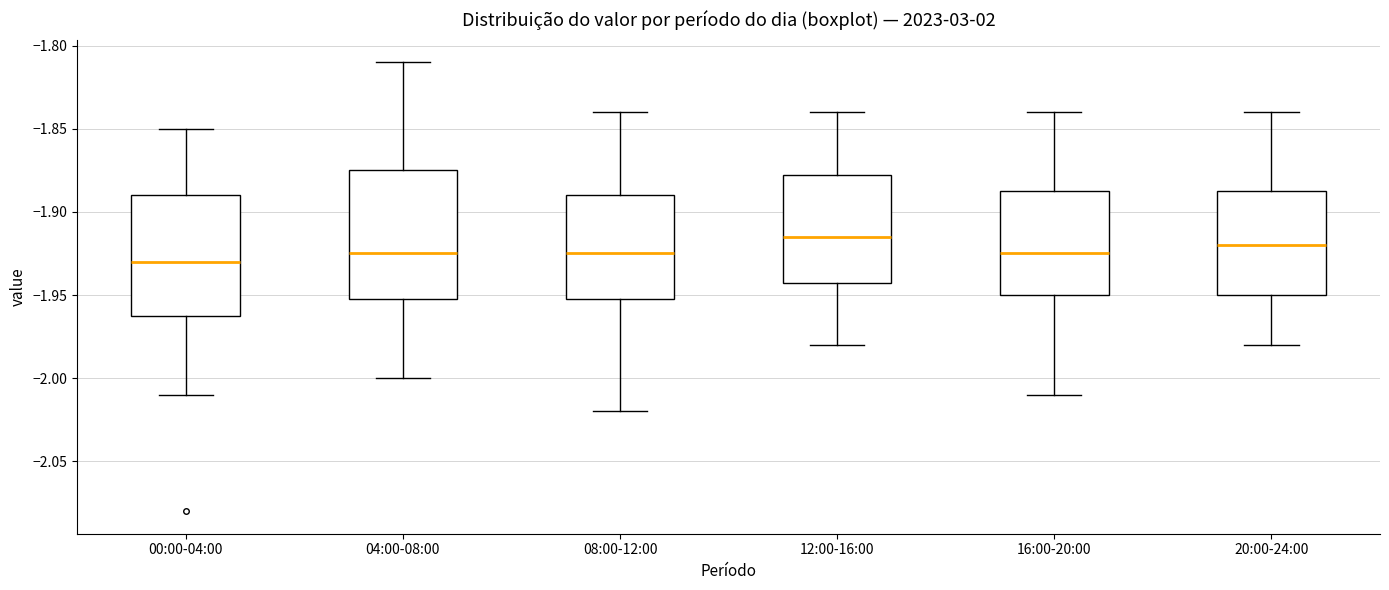

Reading left to right, transcribe this box plot: for each box, give where its median line is, the range the box spans, and where its two whiskers end, as read against the y-axis. The values are not printed on the chart, so give them approximately, as read against the axis.

00:00-04:00: median -1.930, box -1.960 to -1.890, whiskers -2.010 to -1.850
04:00-08:00: median -1.925, box -1.950 to -1.875, whiskers -2.000 to -1.810
08:00-12:00: median -1.925, box -1.950 to -1.890, whiskers -2.020 to -1.840
12:00-16:00: median -1.915, box -1.940 to -1.875, whiskers -1.980 to -1.840
16:00-20:00: median -1.925, box -1.950 to -1.885, whiskers -2.010 to -1.840
20:00-24:00: median -1.920, box -1.950 to -1.885, whiskers -1.980 to -1.840